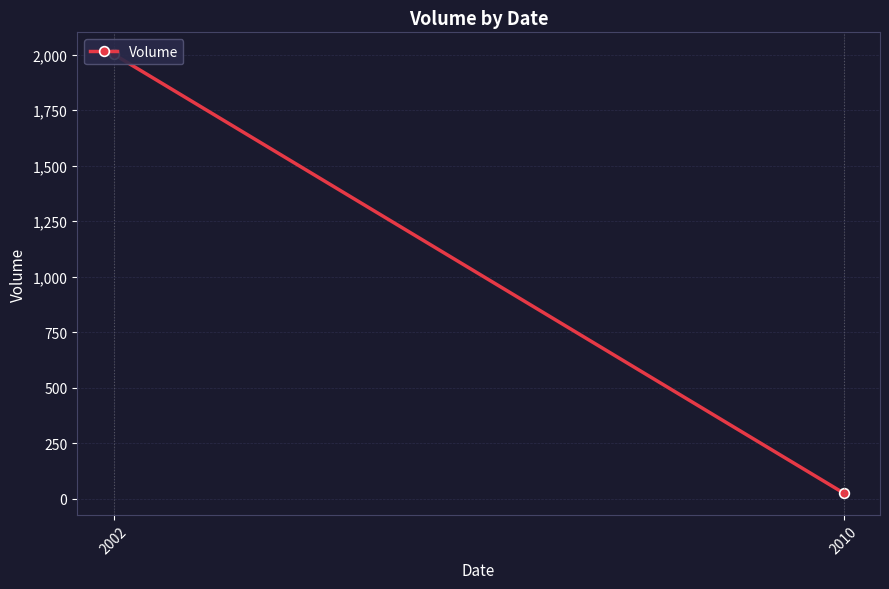

The value at 2002 is 2002. True or false?

True